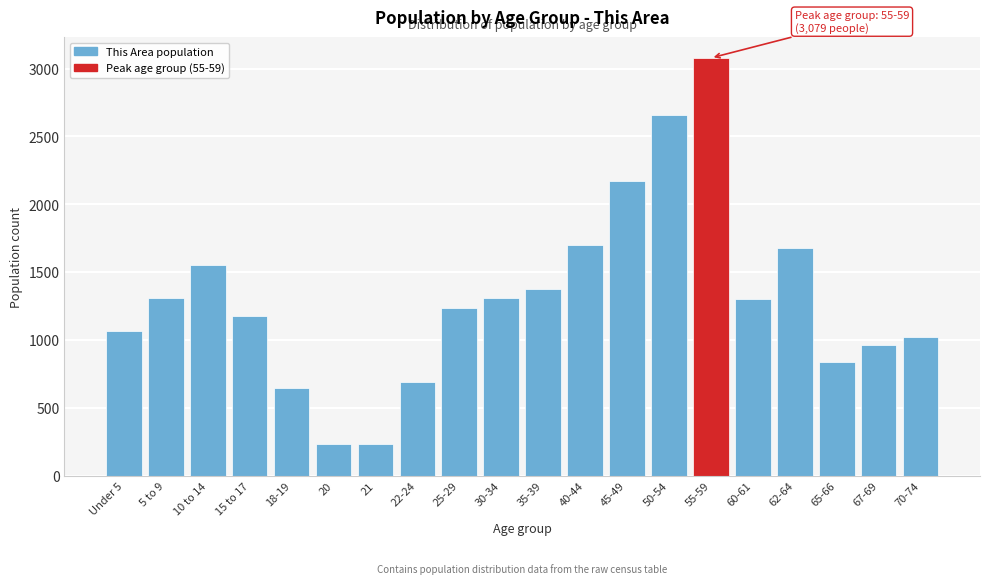

What is the sum of the values at 25-29 and 15 to 17?

2406